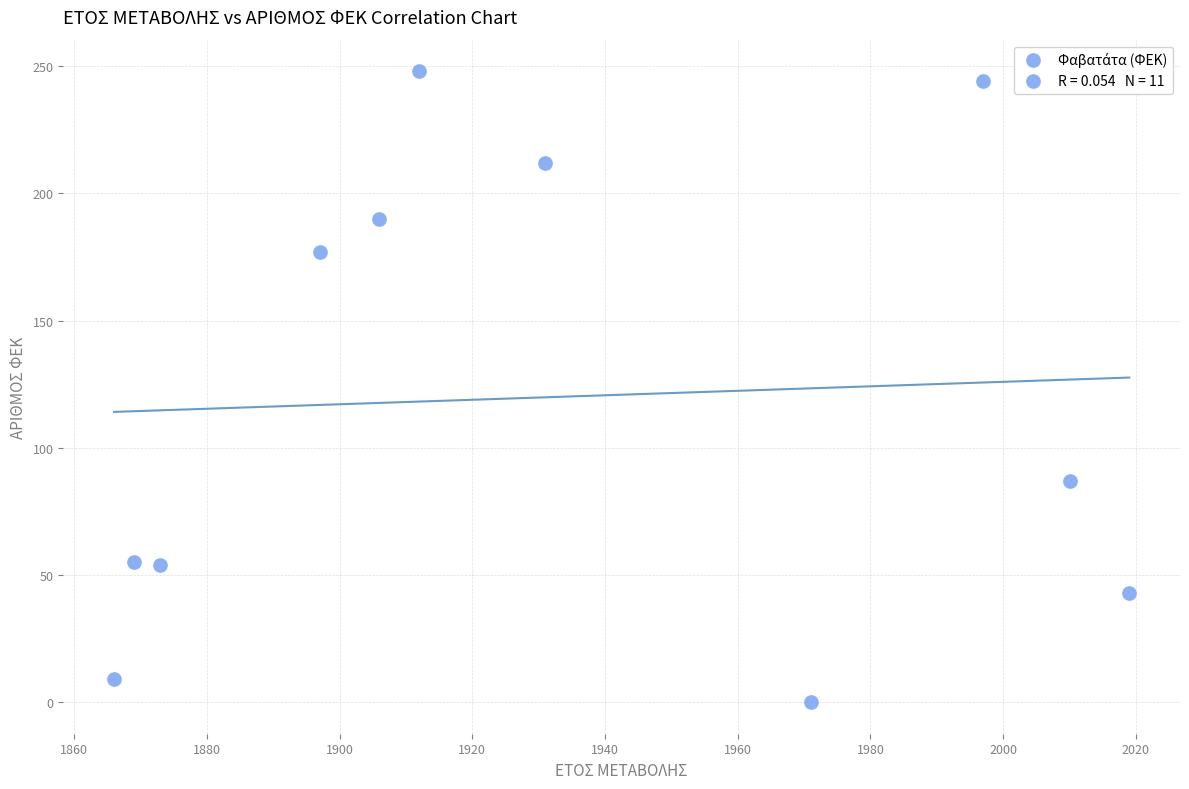

What Y value in the scatter plot is closest to 124?

87